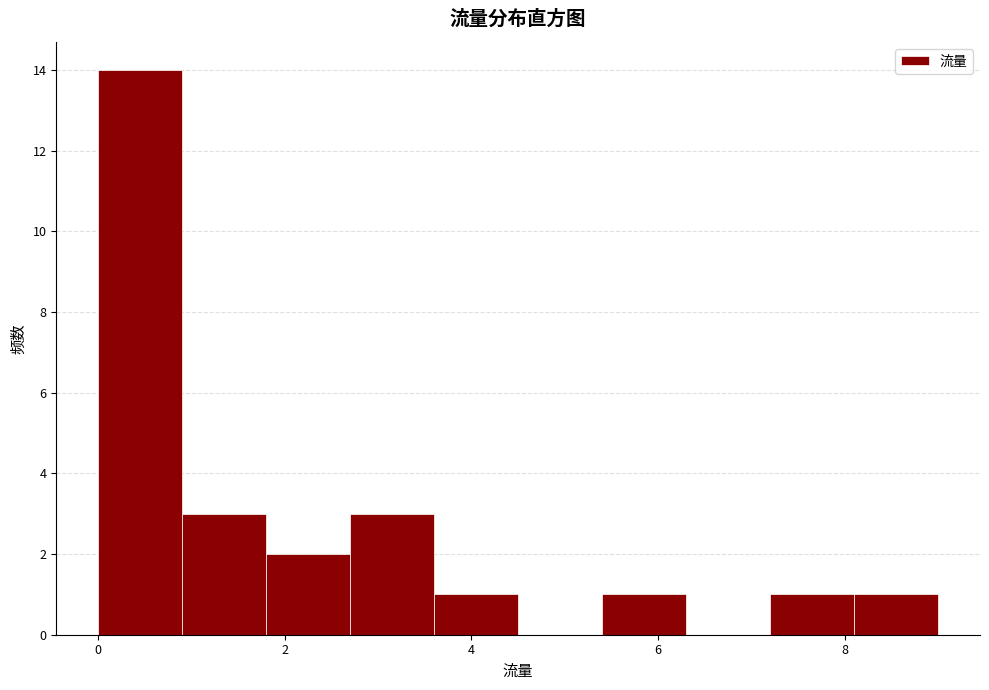

What is the height of the bar covering 2.7 to 3.6 on the x-axis? Neither the bar edges nor the heights are printed on the chart, so give them approximately, as read against the axes.

3